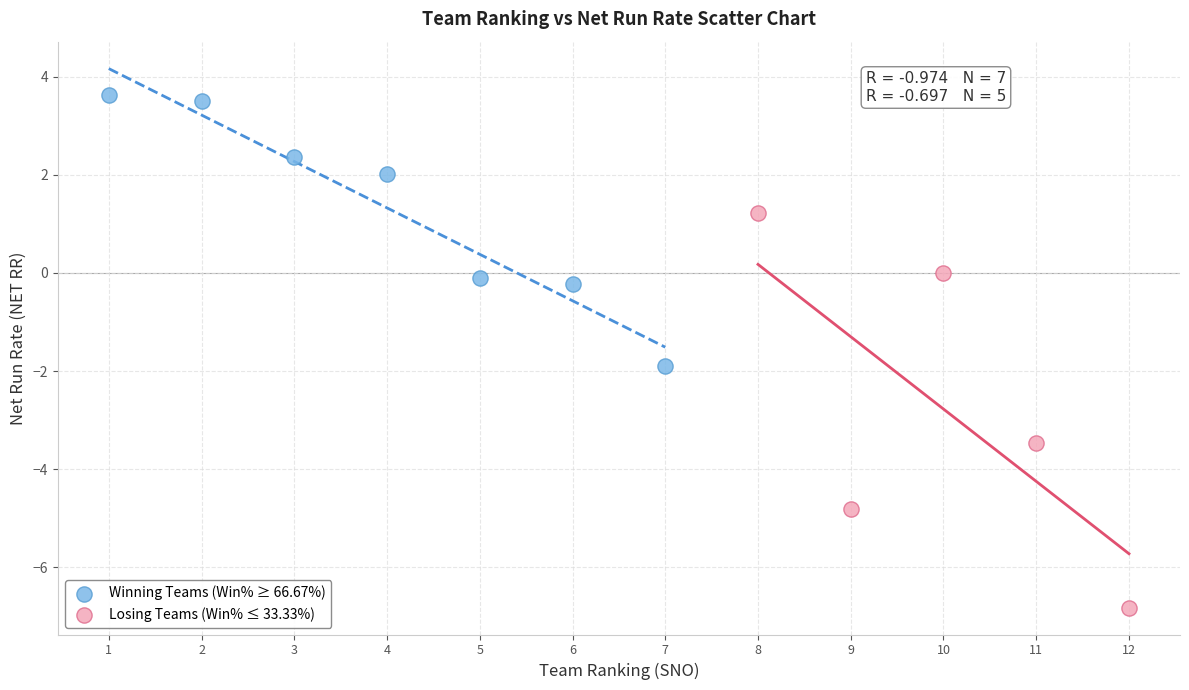

Which series contains the lowest Y value?

Losing Teams (Win% ≤ 33.33%)